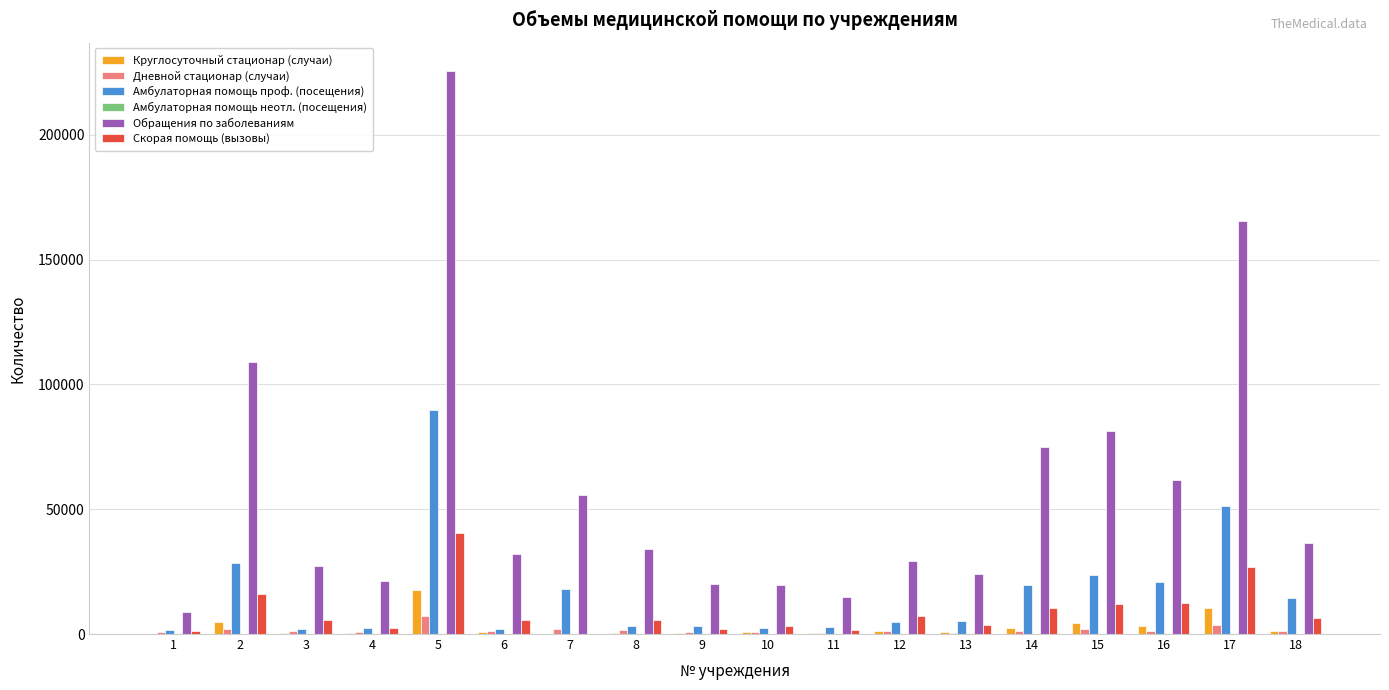

What is the spread (max minus min) of values at 8?

33411